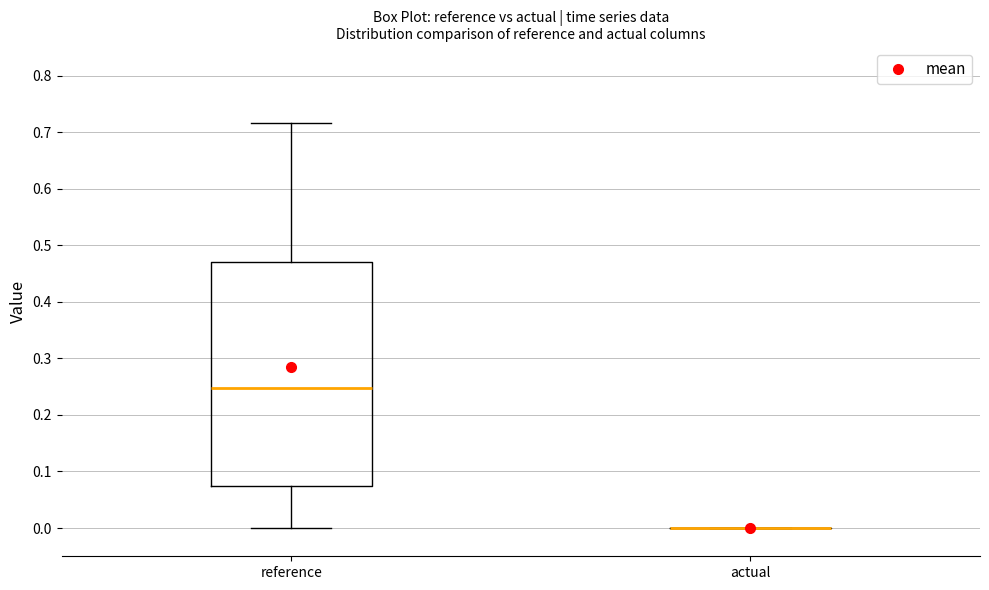

Reading left to right, transcribe this box plot: for each box, give where its median line is, the range the box spans, and where its two whiskers end, as read against the y-axis. The values are not printed on the chart, so give them approximately, as read against the axis.

reference: median 0.25, box 0.08 to 0.47, whiskers 0.00 to 0.72
actual: box collapsed to a line at 0.00, whiskers 0.00 to 0.00